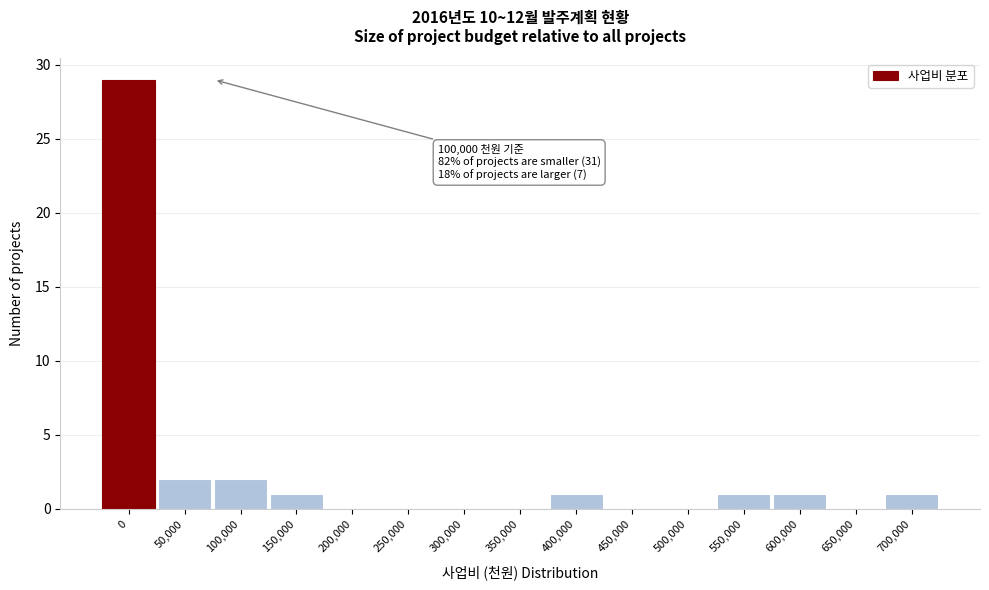

Reading left to right, list all the values displayed in this chart.

0=29	50,000=2	100,000=2	150,000=1	200,000=0	250,000=0	300,000=0	350,000=0	400,000=1	450,000=0	500,000=0	550,000=1	600,000=1	650,000=0	700,000=1